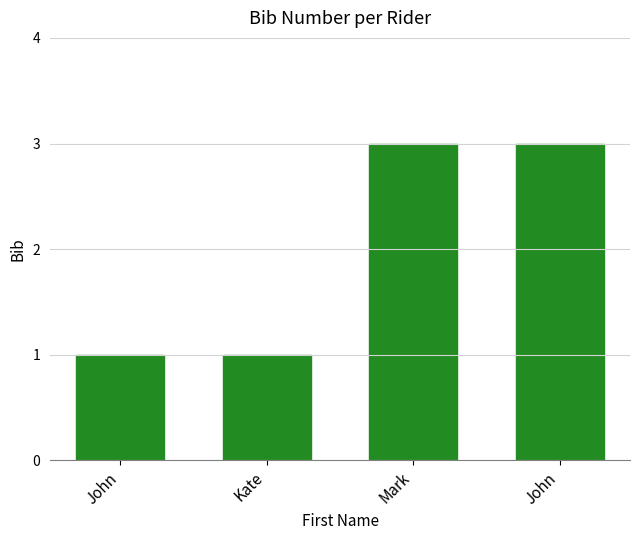

How many bars are there in total?

4